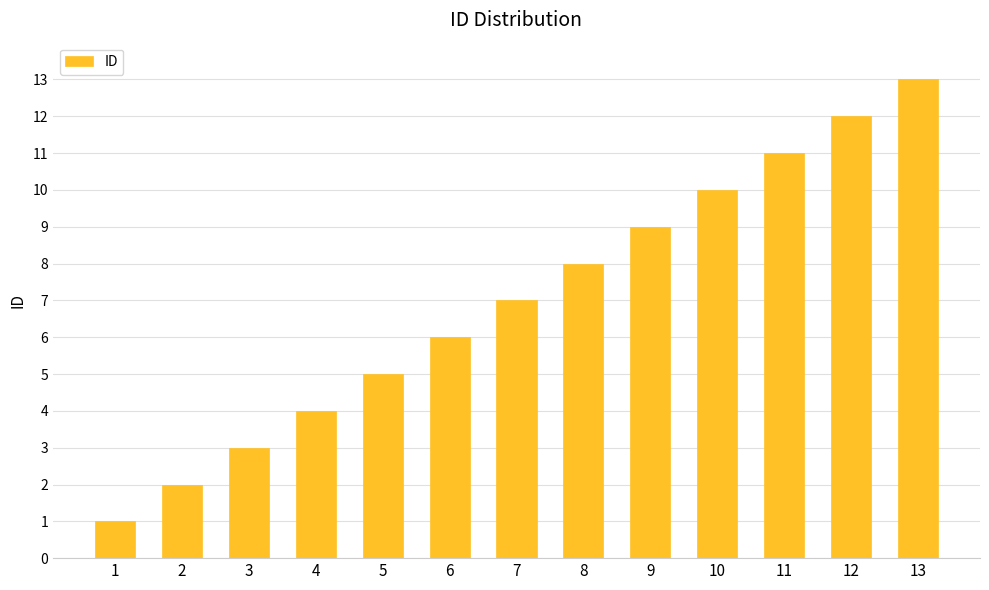

Reading left to right, transcribe all the data shown in this chart.

1	2	3	4	5	6	7	8	9	10	11	12	13